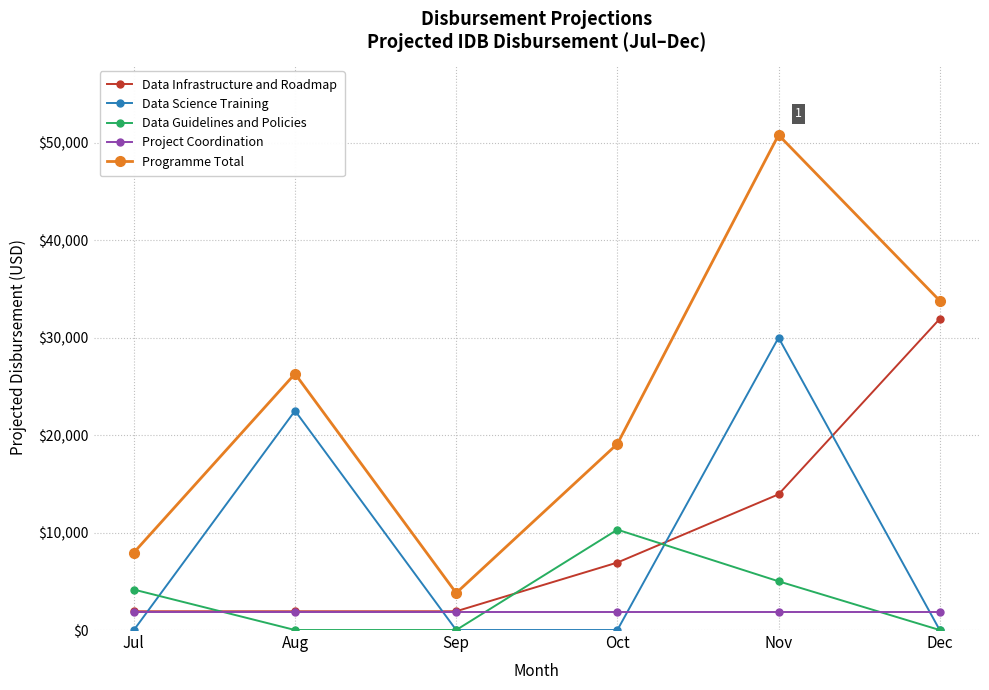

Reading left to right, list all the values displayed in this chart.

Data Infrastructure and Roadmap: Jul=1924	Aug=1924	Sep=1924	Oct=6924	Nov=13924	Dec=31924
Data Science Training: Jul=0	Aug=22500	Sep=0	Oct=0	Nov=30000	Dec=0
Data Guidelines and Policies: Jul=4151	Aug=0	Sep=0	Oct=10300	Nov=5000	Dec=0
Project Coordination: Jul=1875	Aug=1875	Sep=1875	Oct=1875	Nov=1875	Dec=1875
Programme Total: Jul=7950	Aug=26299	Sep=3799	Oct=19099	Nov=50799	Dec=33799